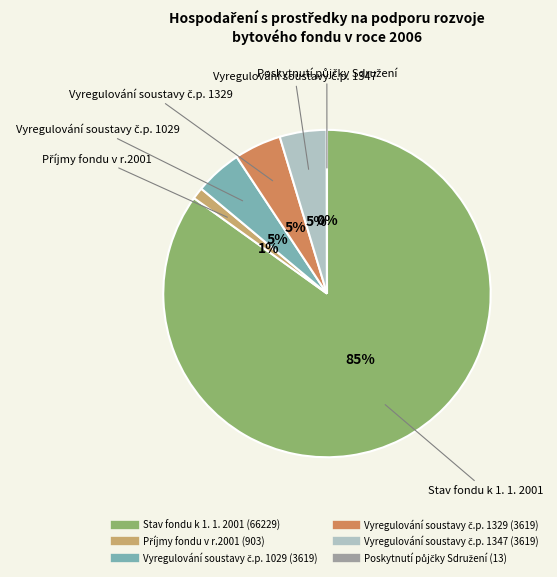

Is there a majority slice in this chart?

Yes